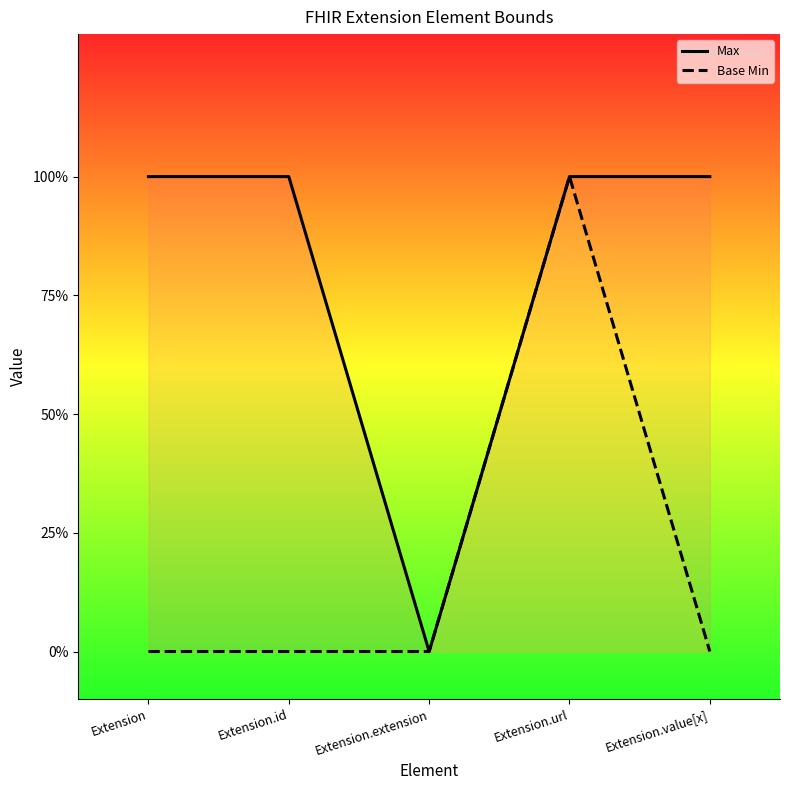

Reading left to right, what are all the values shown in this chart?

Max: Extension=1	Extension.id=1	Extension.extension=0	Extension.url=1	Extension.value[x]=1
Base Min: Extension=0	Extension.id=0	Extension.extension=0	Extension.url=1	Extension.value[x]=0